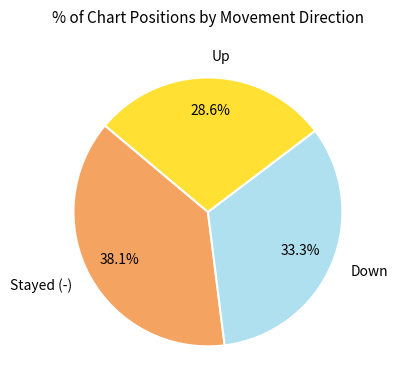

Does any single category account for the majority?

No